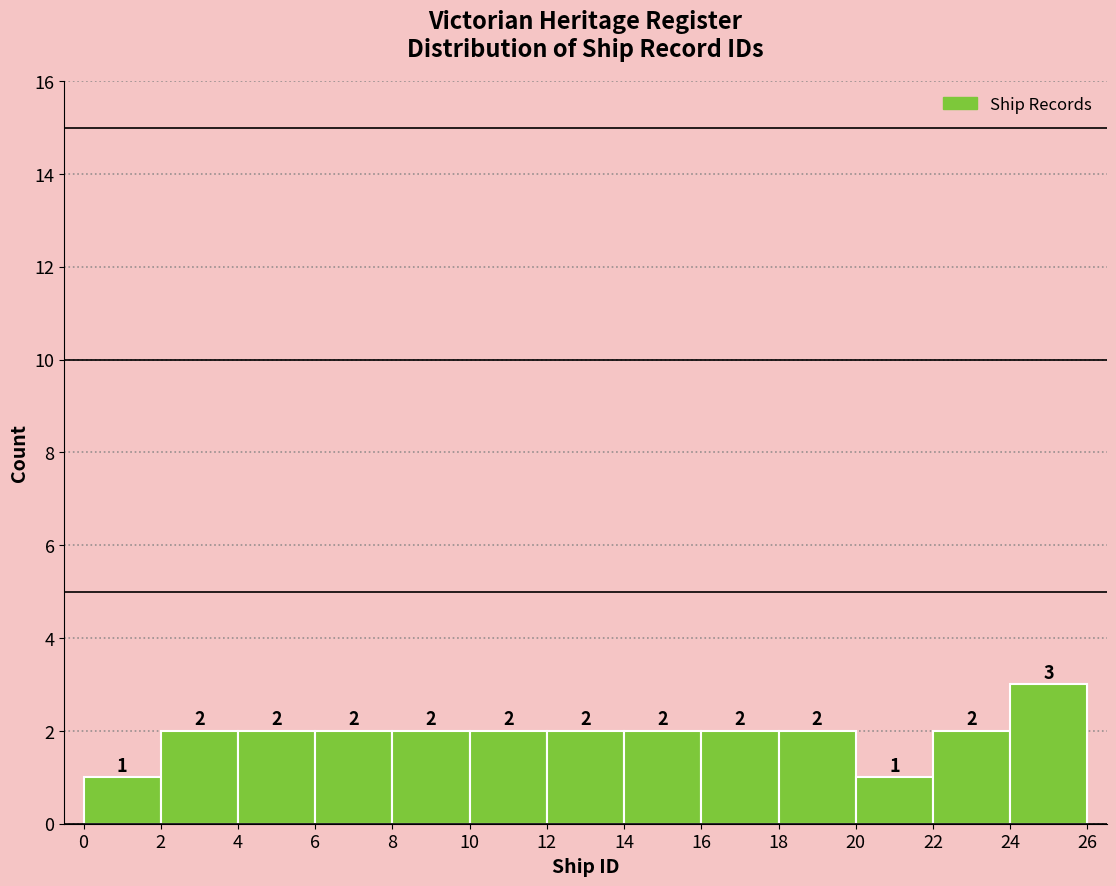

Reading left to right, transcribe this chart: for each bar, give the range it covers on the x-axis and its height.

0 to 2: 1
2 to 4: 2
4 to 6: 2
6 to 8: 2
8 to 10: 2
10 to 12: 2
12 to 14: 2
14 to 16: 2
16 to 18: 2
18 to 20: 2
20 to 22: 1
22 to 24: 2
24 to 26: 3